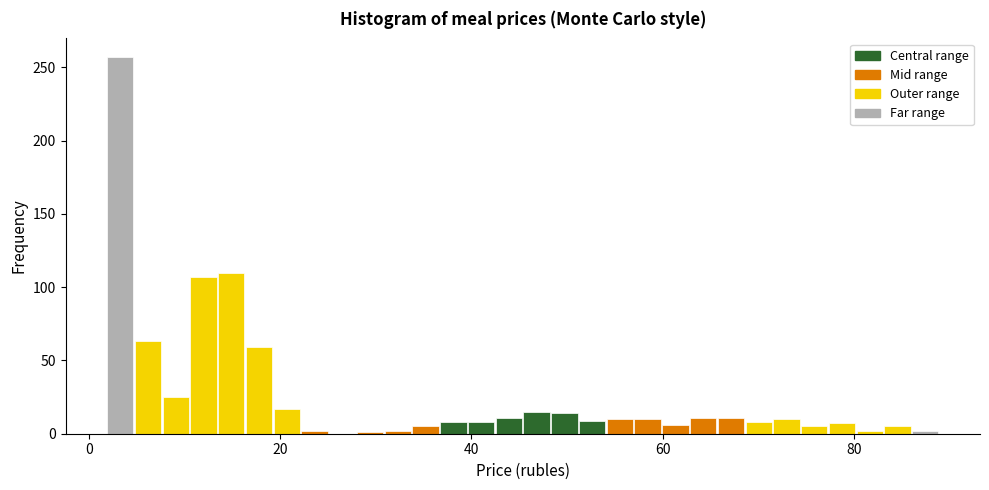

Around what value on the x-axis is the tallest bar? Give the approximate position of its centre, as read against the axis.

4